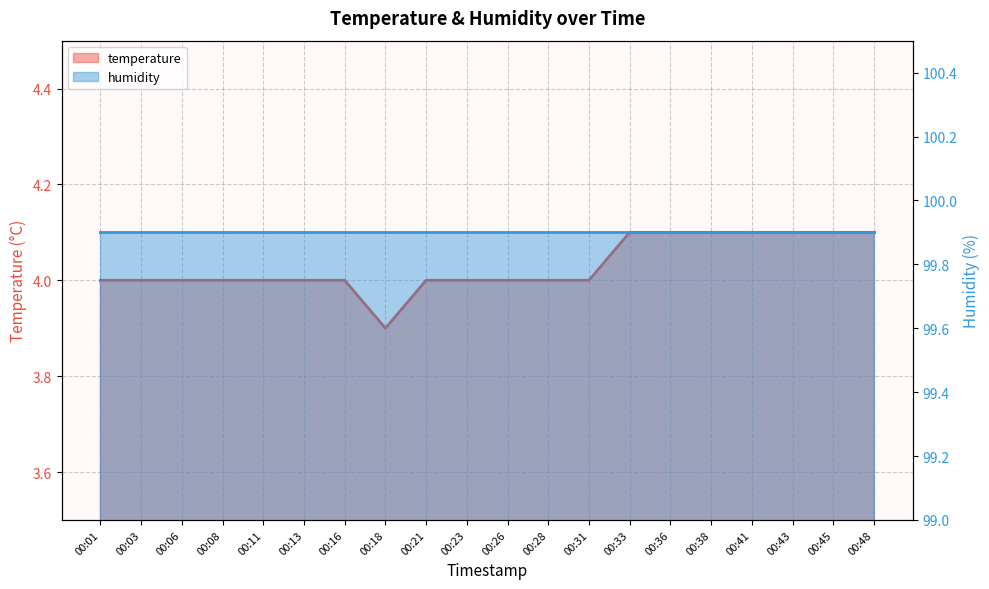

The chart shows a value of 1.8 at 00:21. True or false?

False